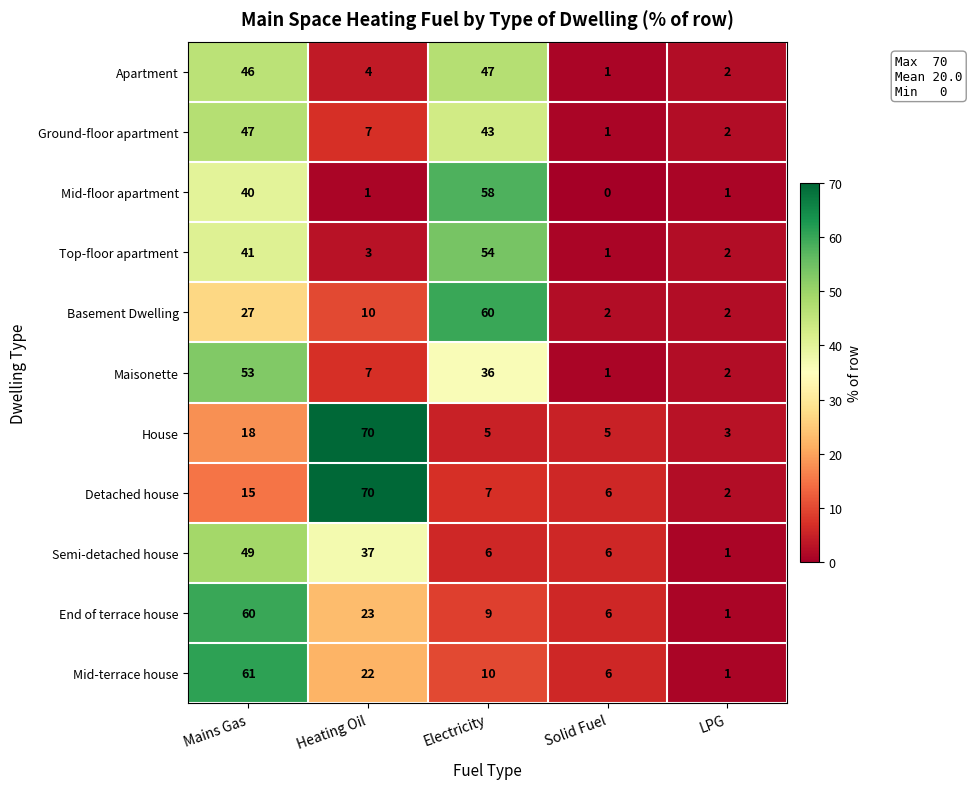

Count the number of categories in the chart.

5